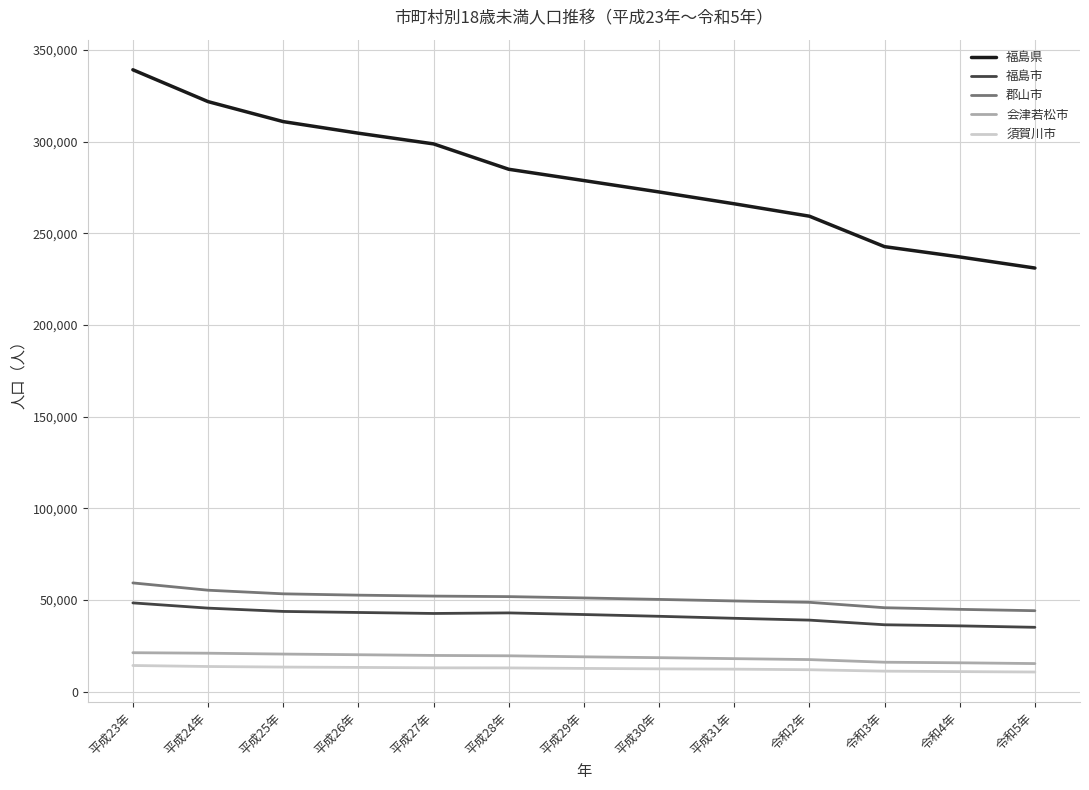

Is it true that 郡山市 equals 52159 at 平成27年?

True